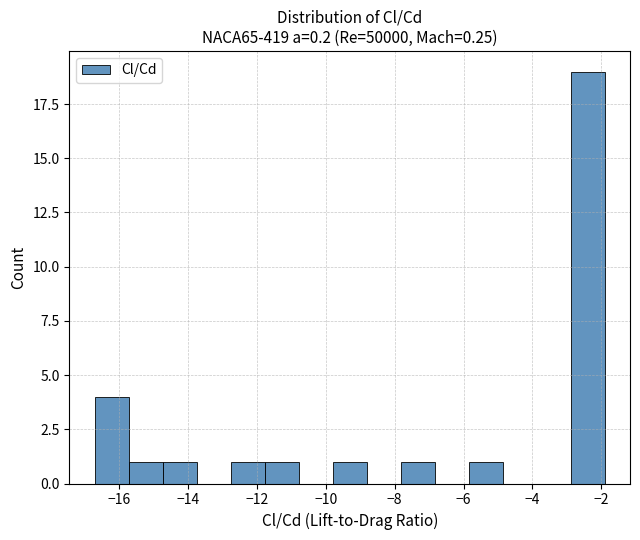

Which range on the x-axis has the tallest bar?

-2.8 to -2.0